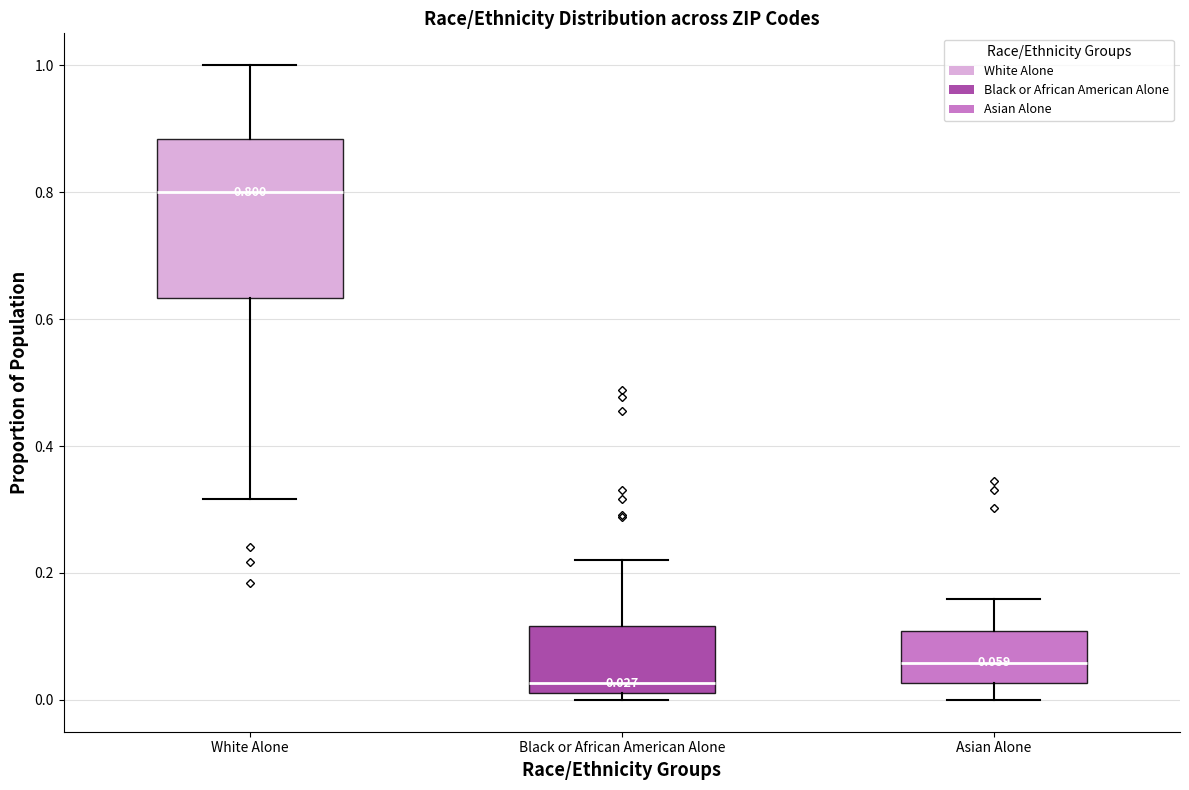

Which box has the lowest median line?

Black or African American Alone